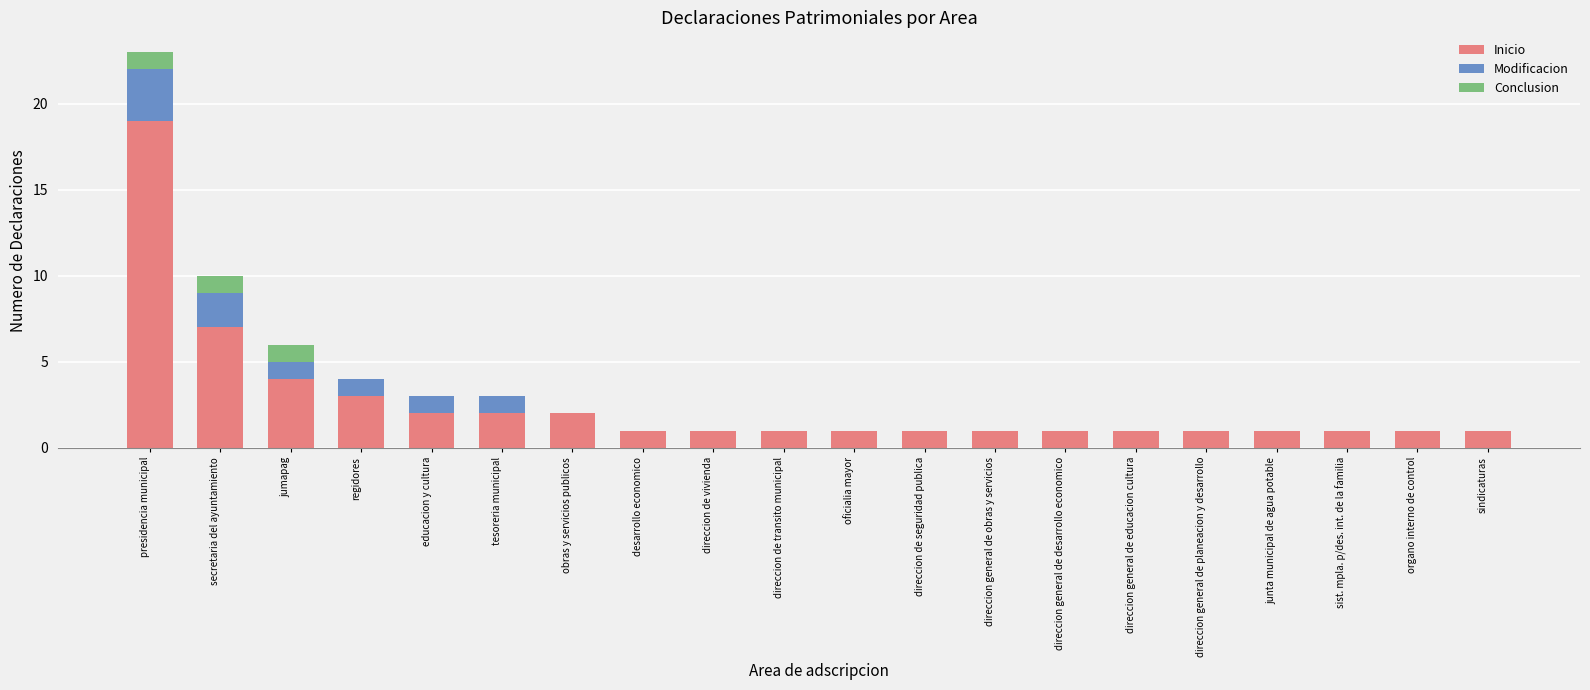

What is the total value across all series at regidores?

4